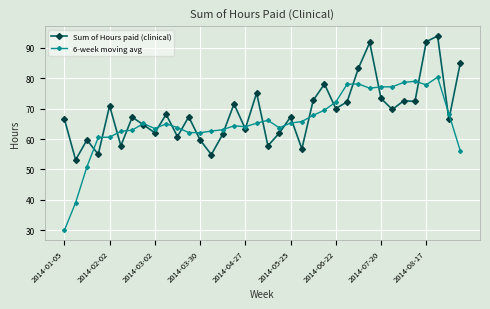

Which series has the largest range (max minus min)?

6-week moving avg